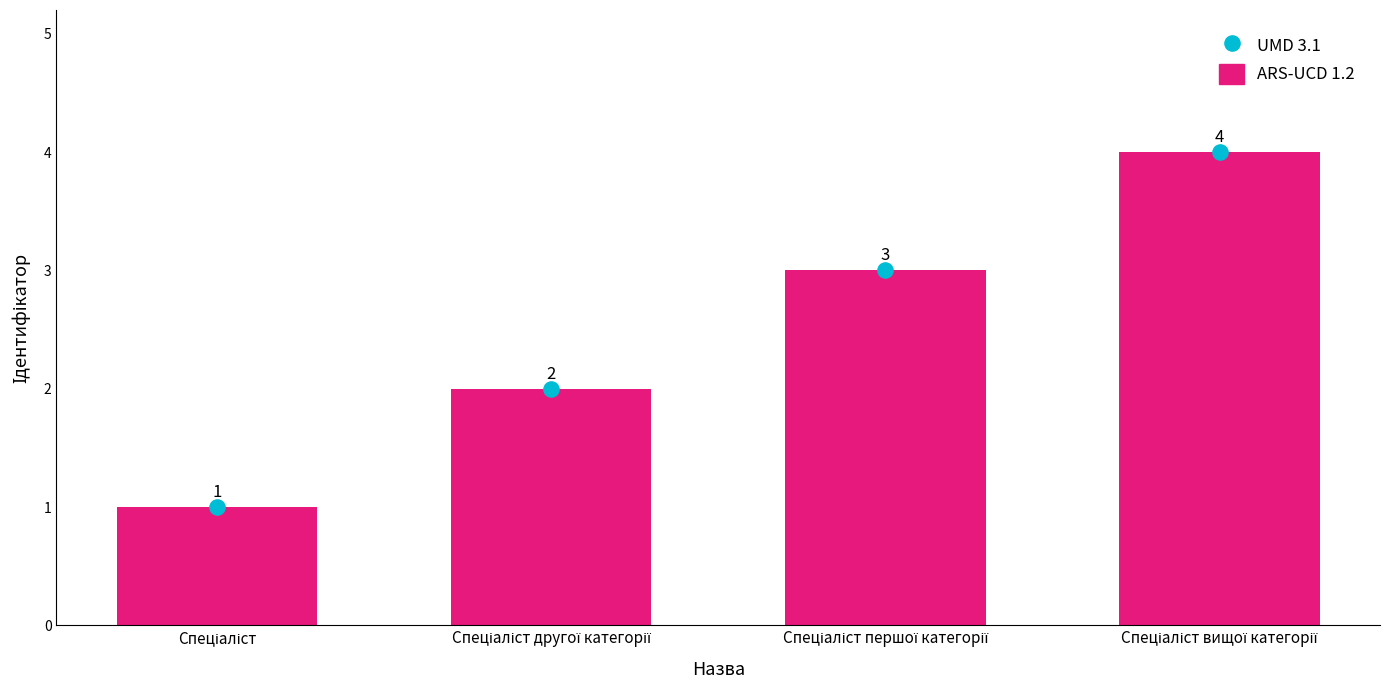

Which series has the largest Y range (max minus min)?

ARS-UCD 1.2